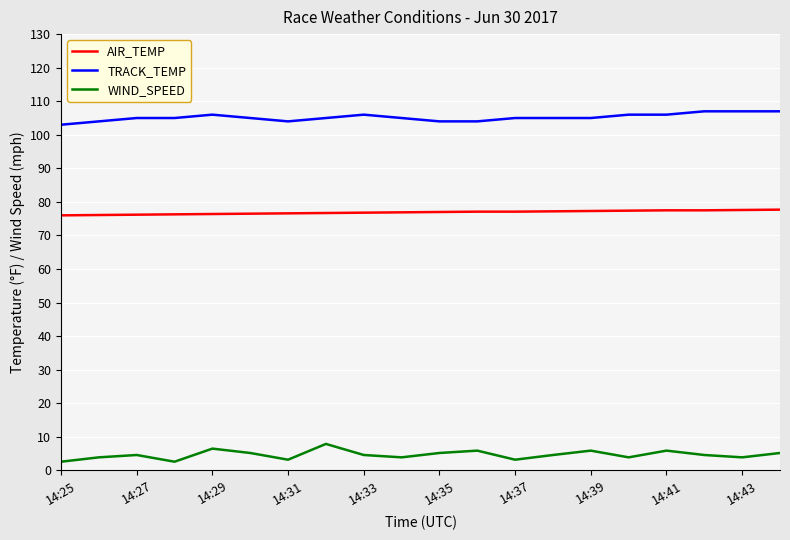

What is the difference between the maximum and minimum values in the WIND_SPEED series?

5.3